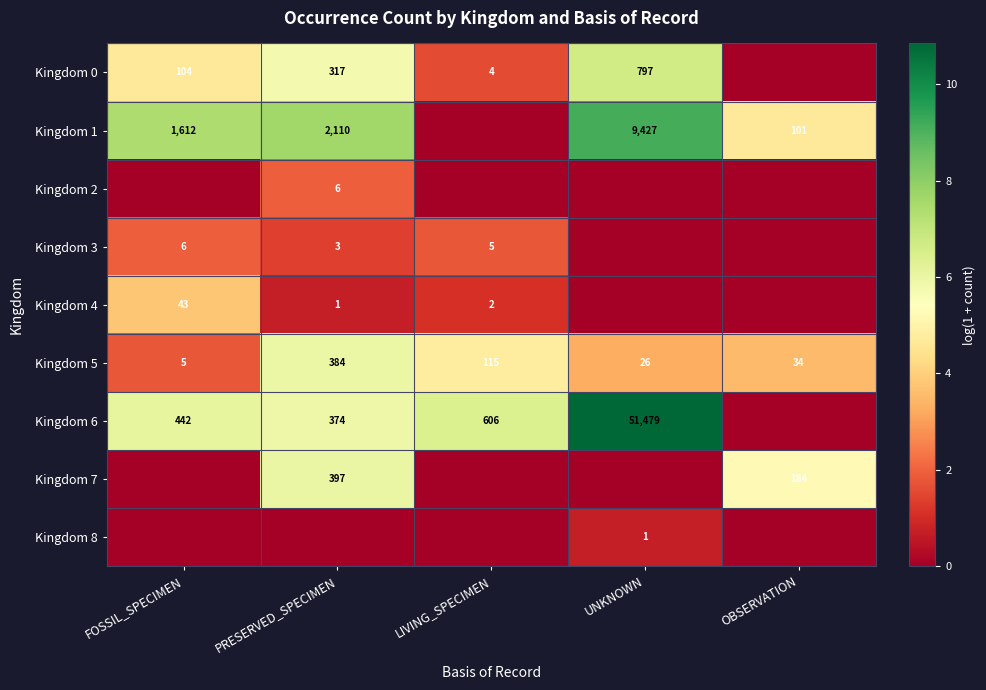

What is the sum of all Kingdom 5 values?

564